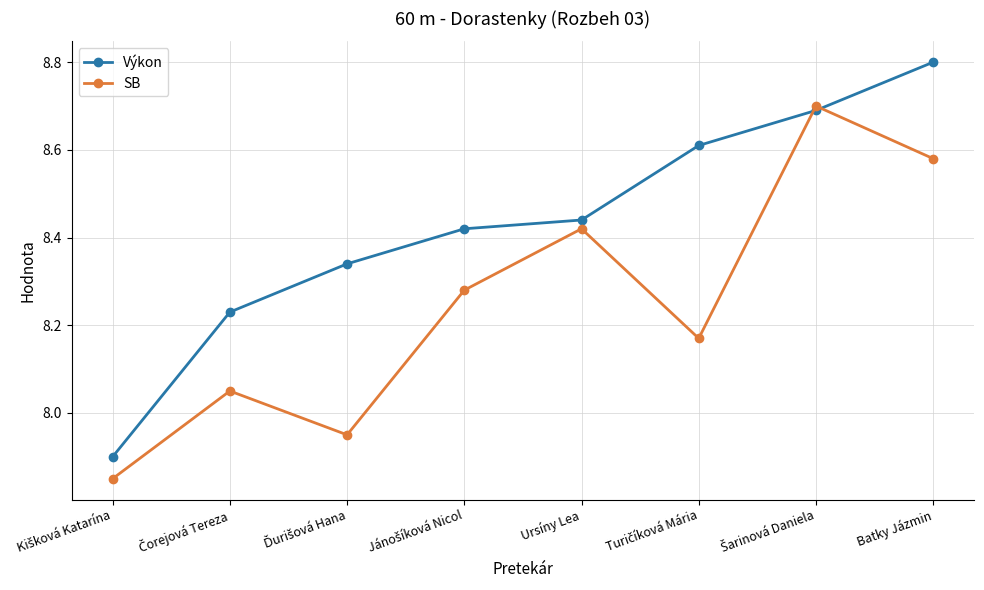

What is the label of the 8th point from the left?

Batky Jázmin